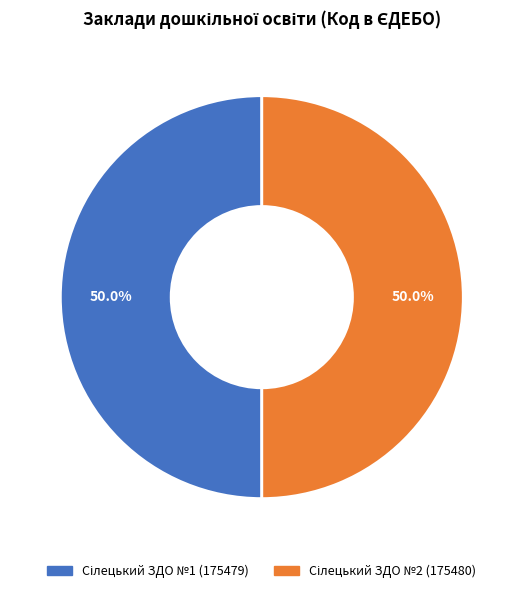

Which category has the biggest portion of the pie?

Сілецький ЗДО №2